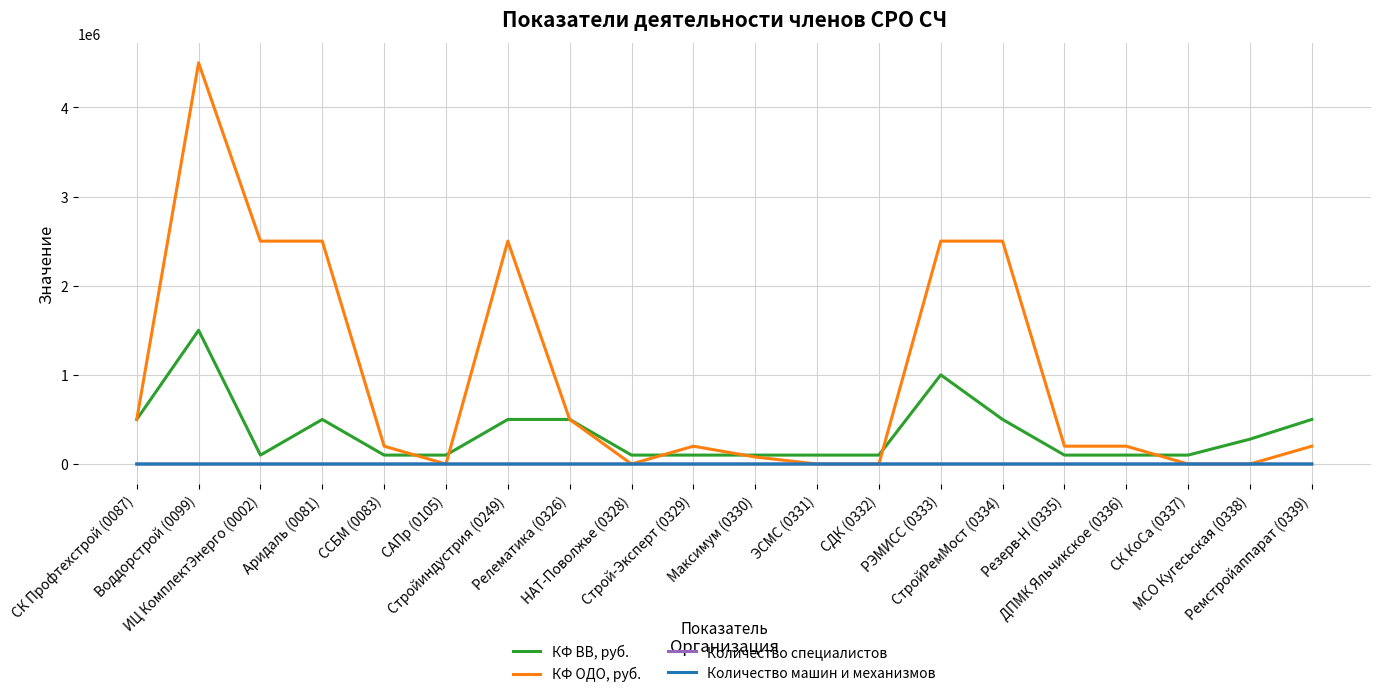

What are all the series names shown in the legend?

КФ ВВ, руб., КФ ОДО, руб., Количество специалистов, Количество машин и механизмов